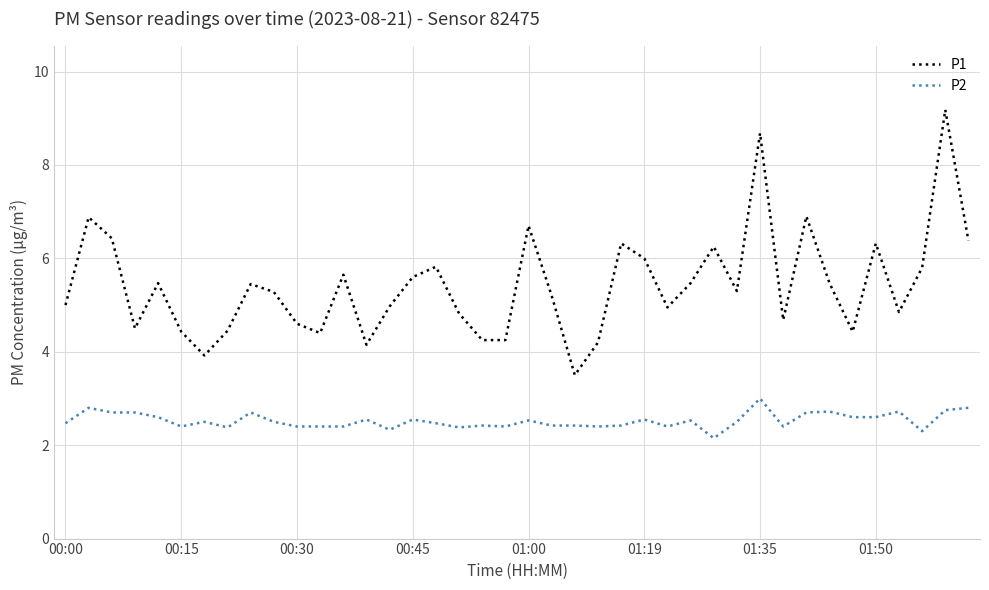

Which series has the largest total across all categories?

P1